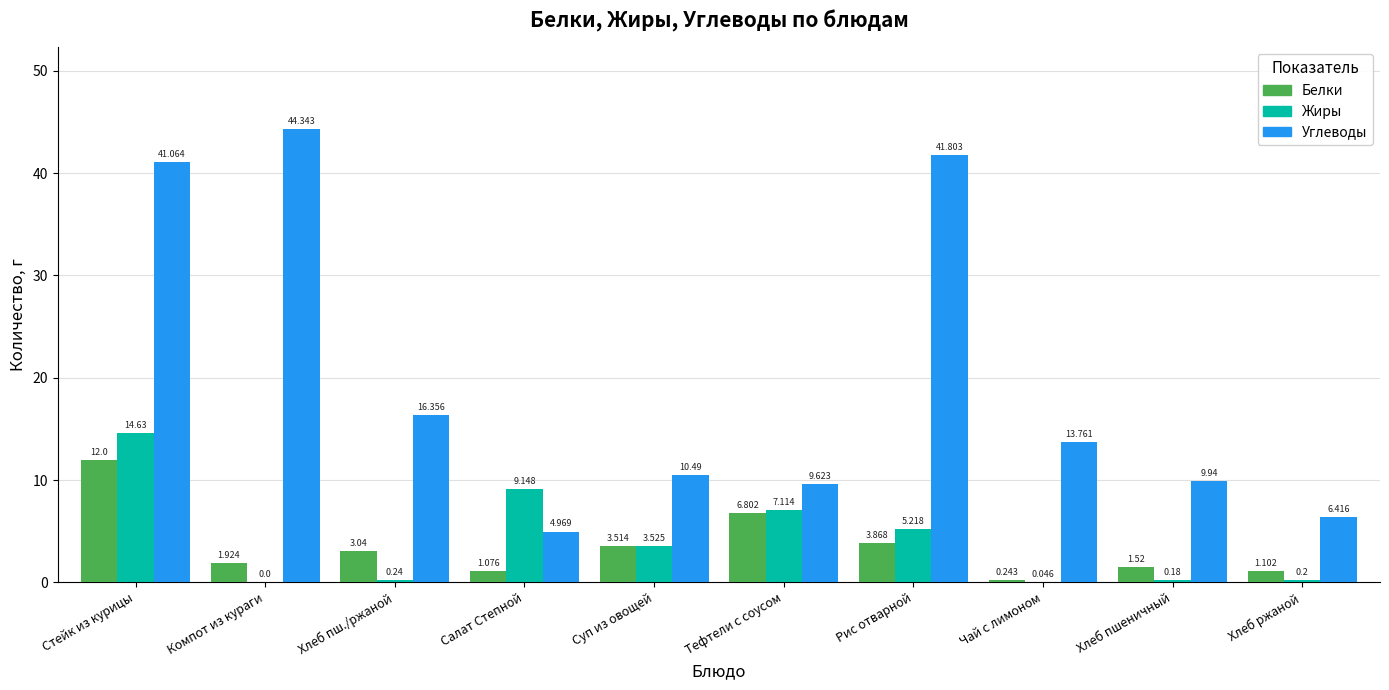

How many data points does each series have?

10